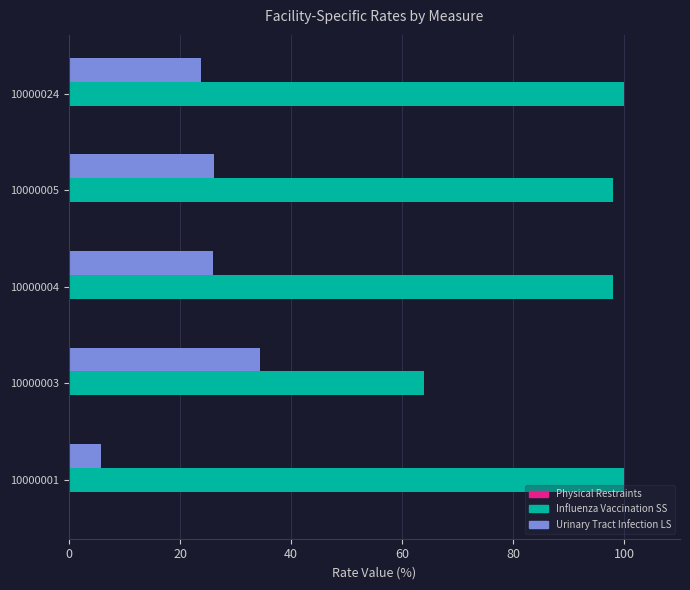

What is the total value across all series at 10000001?

105.7